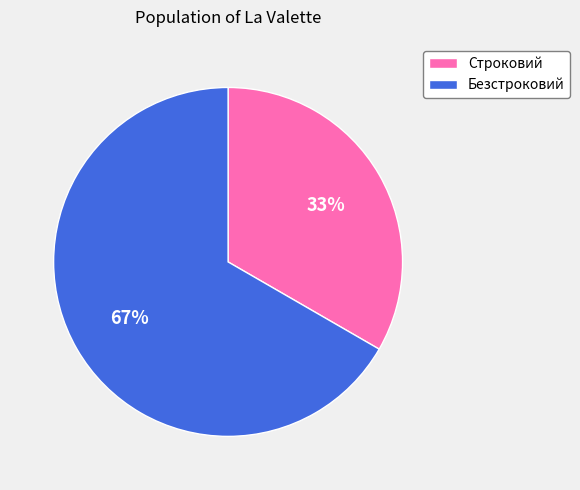

The Строковий slice represents 33% of the pie. True or false?

True